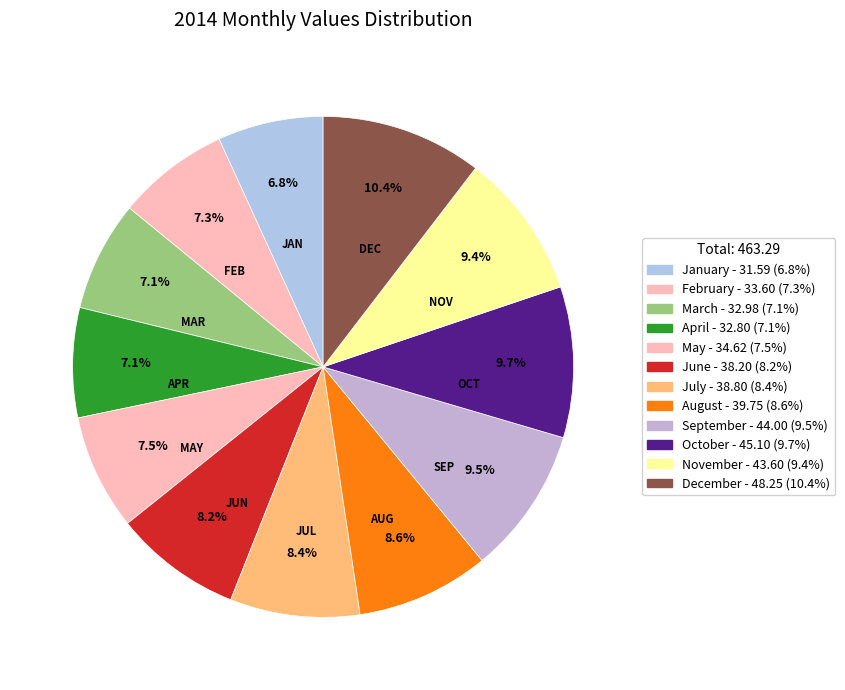

True or false: May accounts for 7% of the total.

True